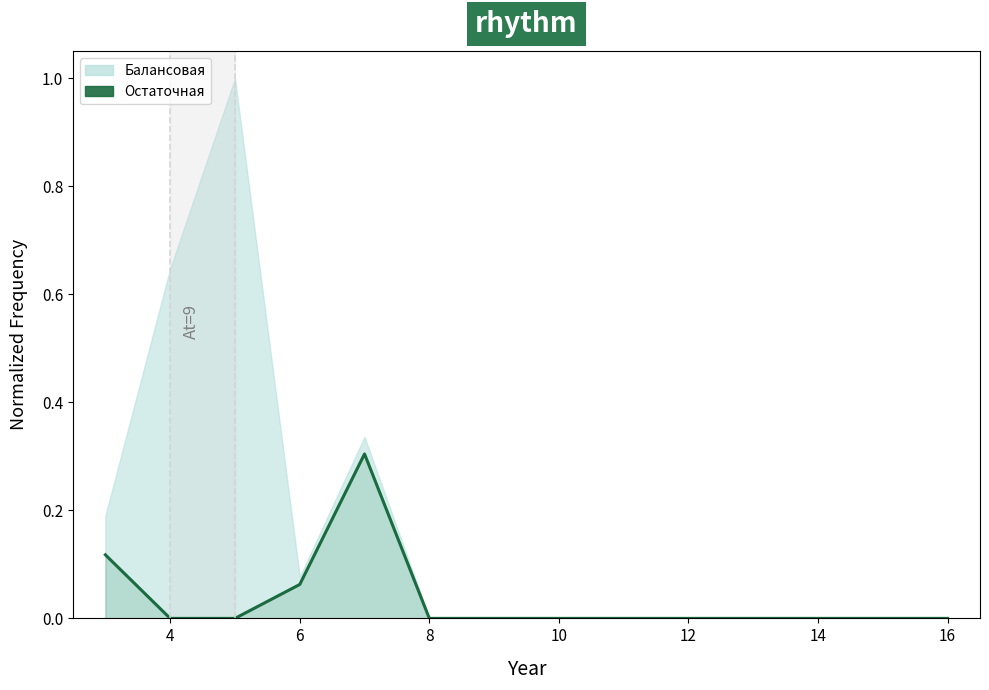

True or false: there are more than 2 points higher than both neighbors.

False